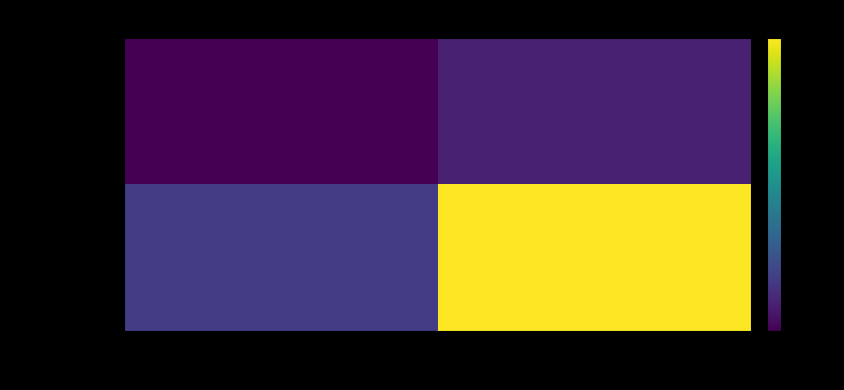

Which has a higher value, direction or io_index?

io_index